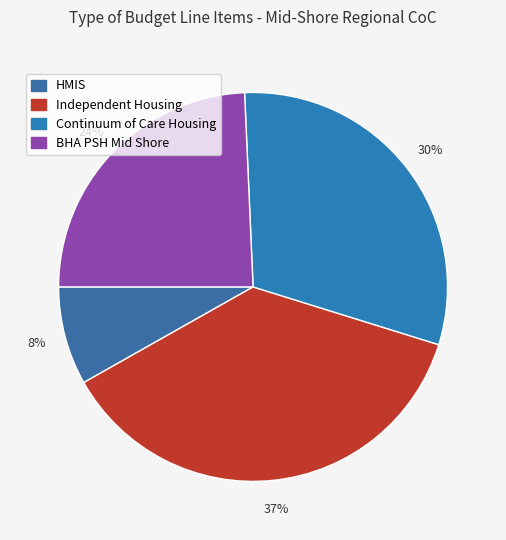

Rank the categories by value from lowest to highest.

HMIS, BHA PSH Mid Shore, Continuum of Care Housing, Independent Housing